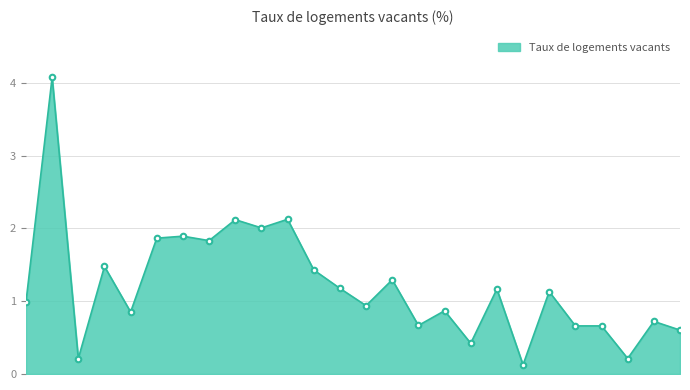

What is the difference between the maximum and minimum values?

4.0